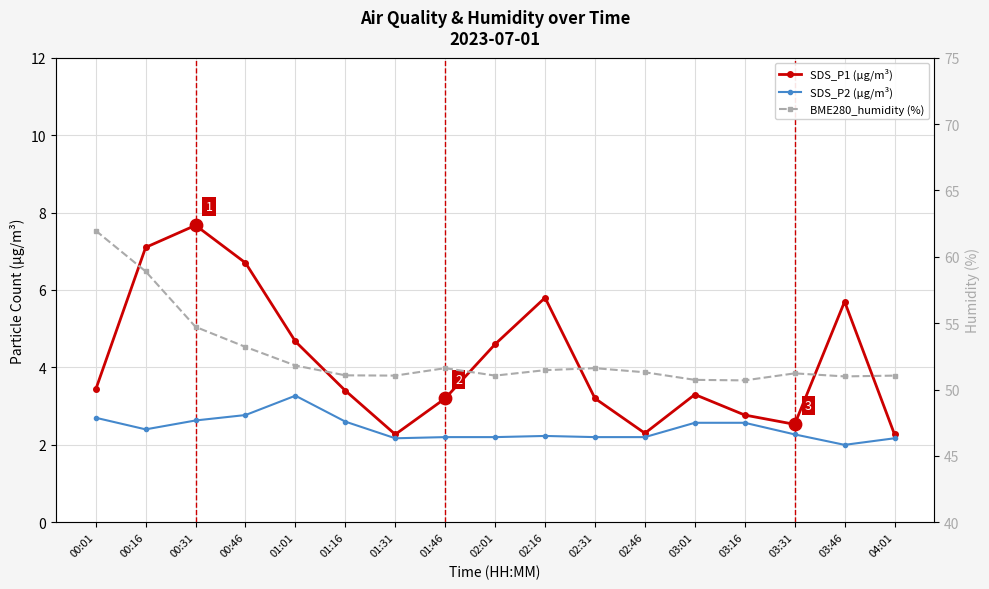

At which category is the sum across all series the highest?

00:16